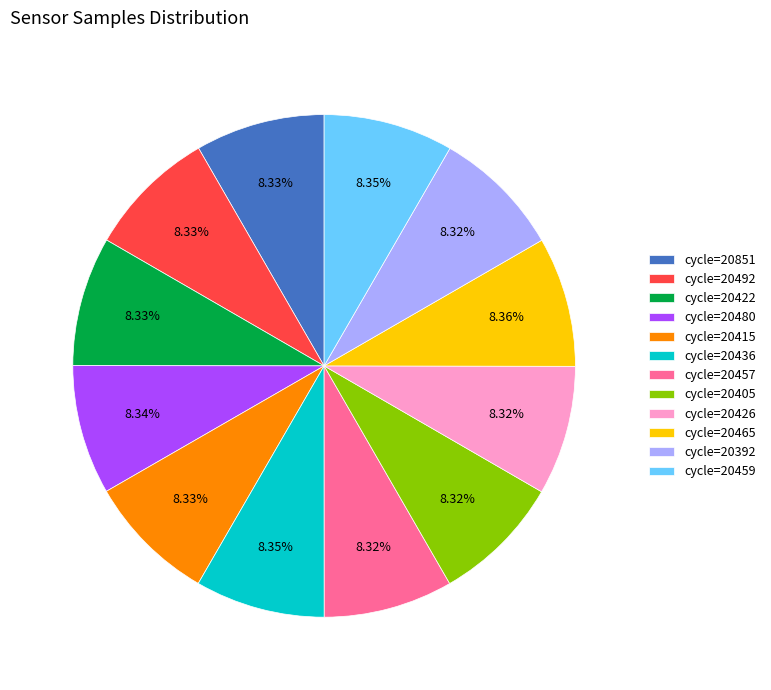

Is the sum of cycle=20851 and cycle=20436 greater than half?

No